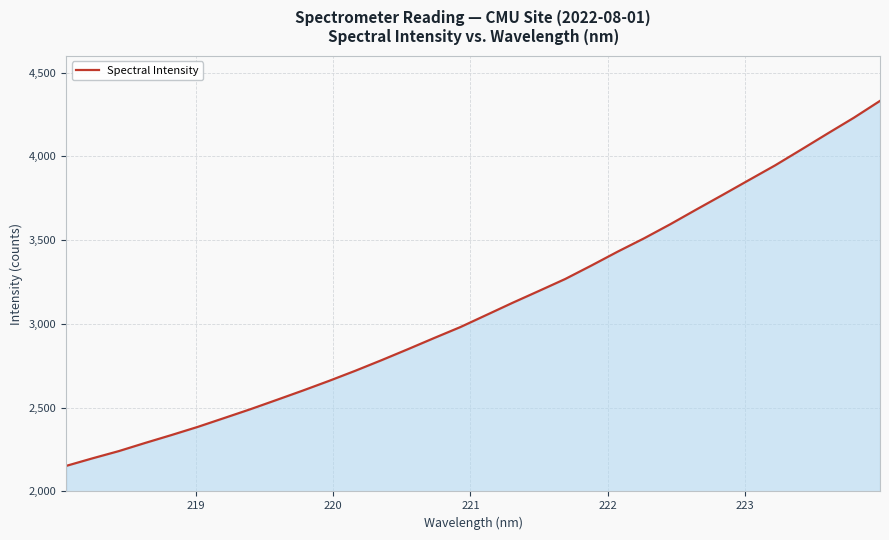

What is the difference between the maximum and minimum values?

2178.1